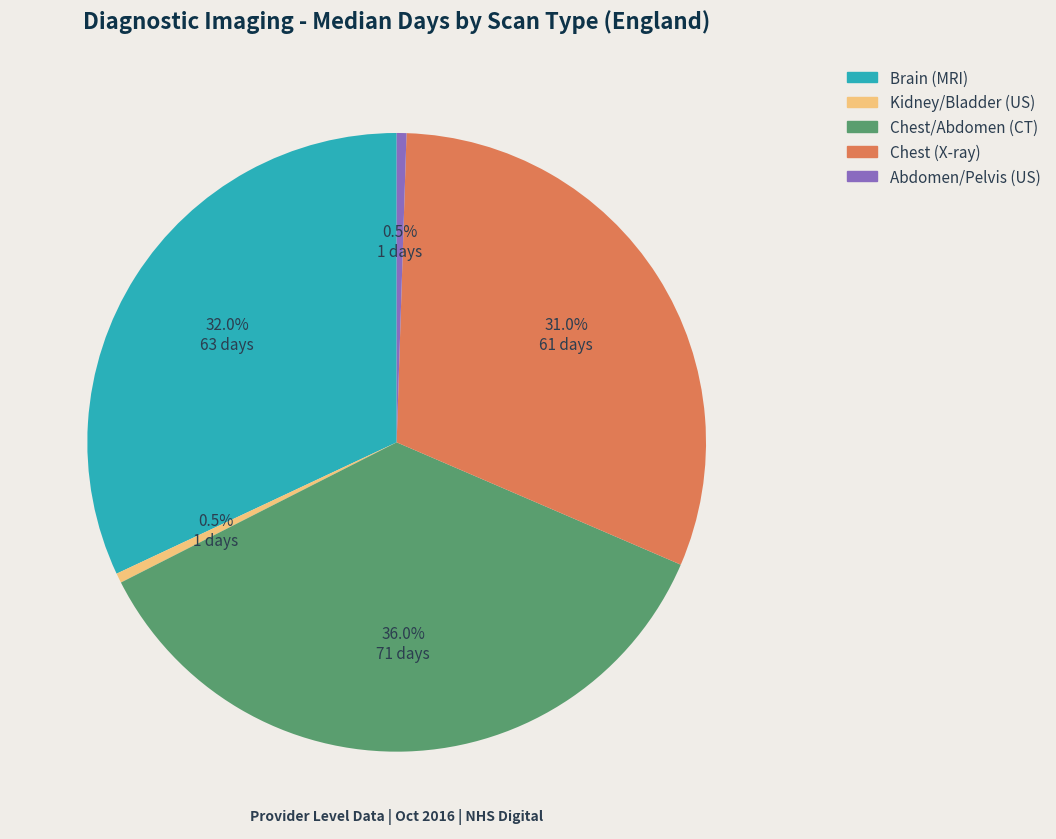

Count the number of slices in the pie.

5